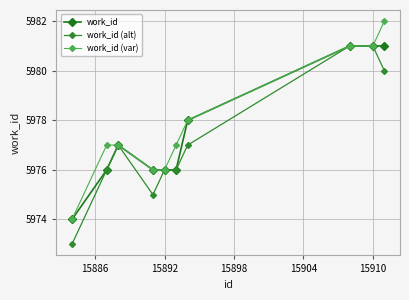

What is the average value of the work_id series?

5978